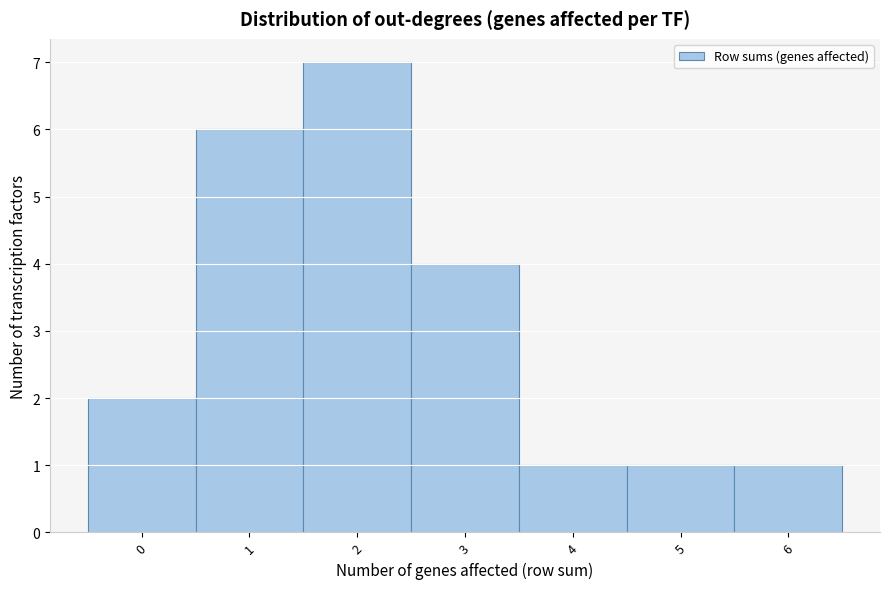

Over which range of the x-axis is the bar tallest?

1.5 to 2.5